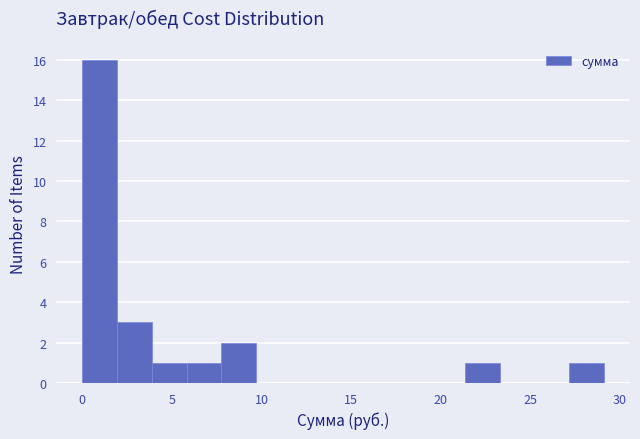

Around what value on the x-axis is the tallest bar? Give the approximate position of its centre, as read against the axis.

1.0